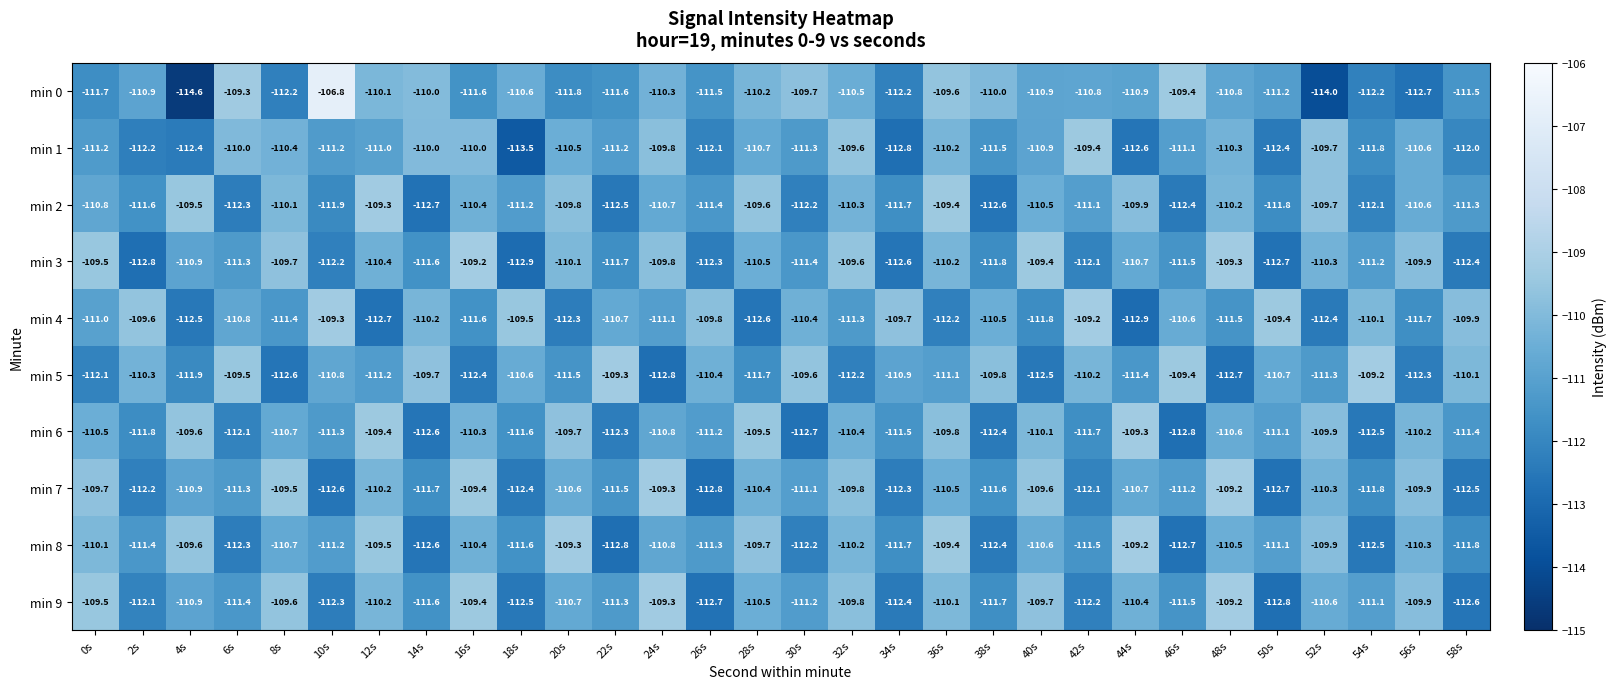

How many data points does each series have?

30